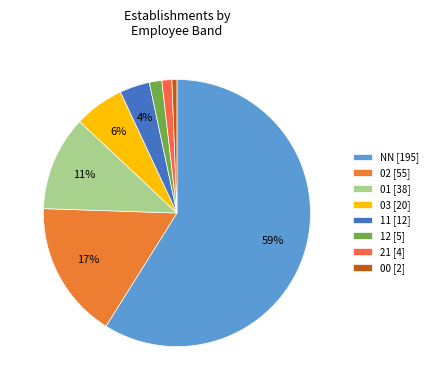

Which slice is the largest?

NN [195]